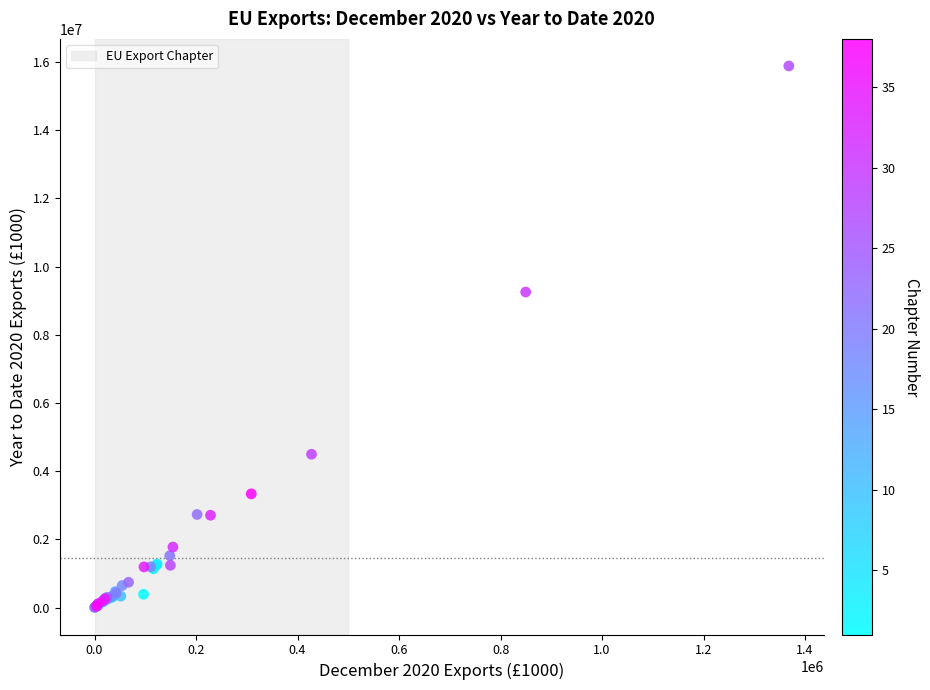

What Y value in the scatter plot is closest to 7943238?

9253037